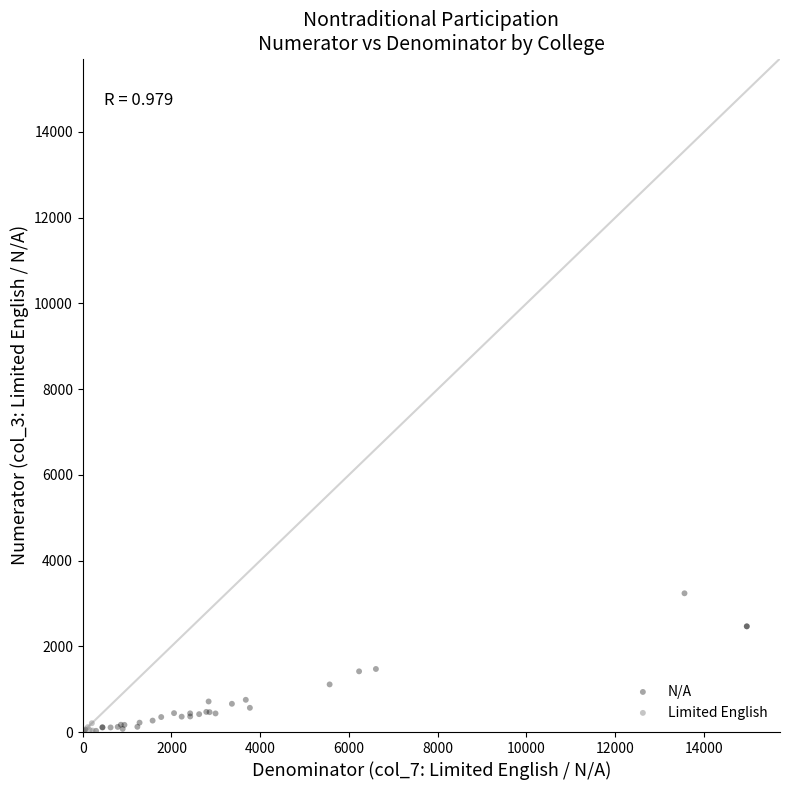

Which series has the widest spread of Y values?

N/A